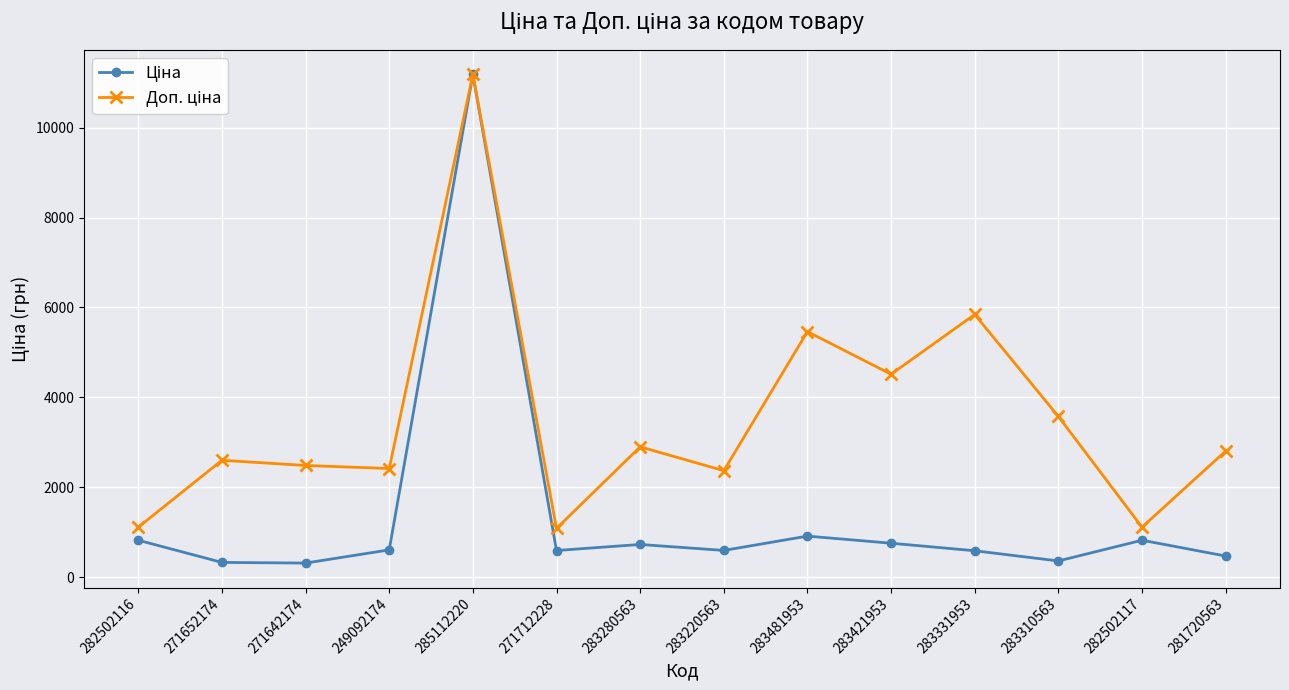

What is the label of the 14th point from the right?

282502116